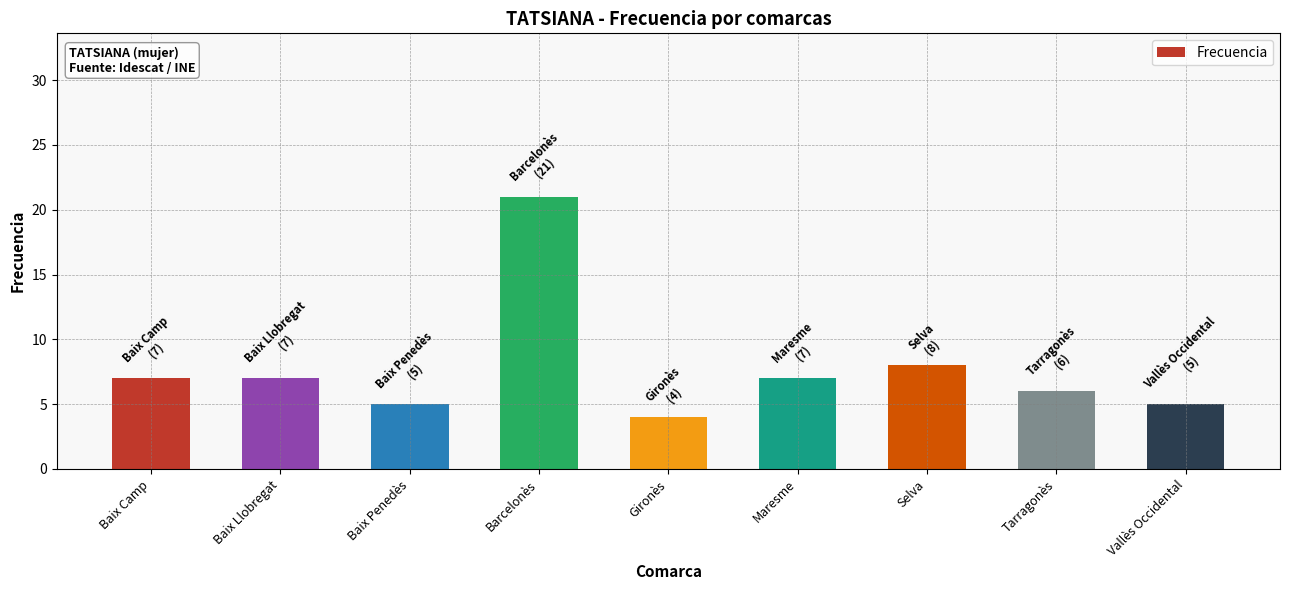

Reading left to right, transcribe all the data shown in this chart.

7	7	5	21	4	7	8	6	5